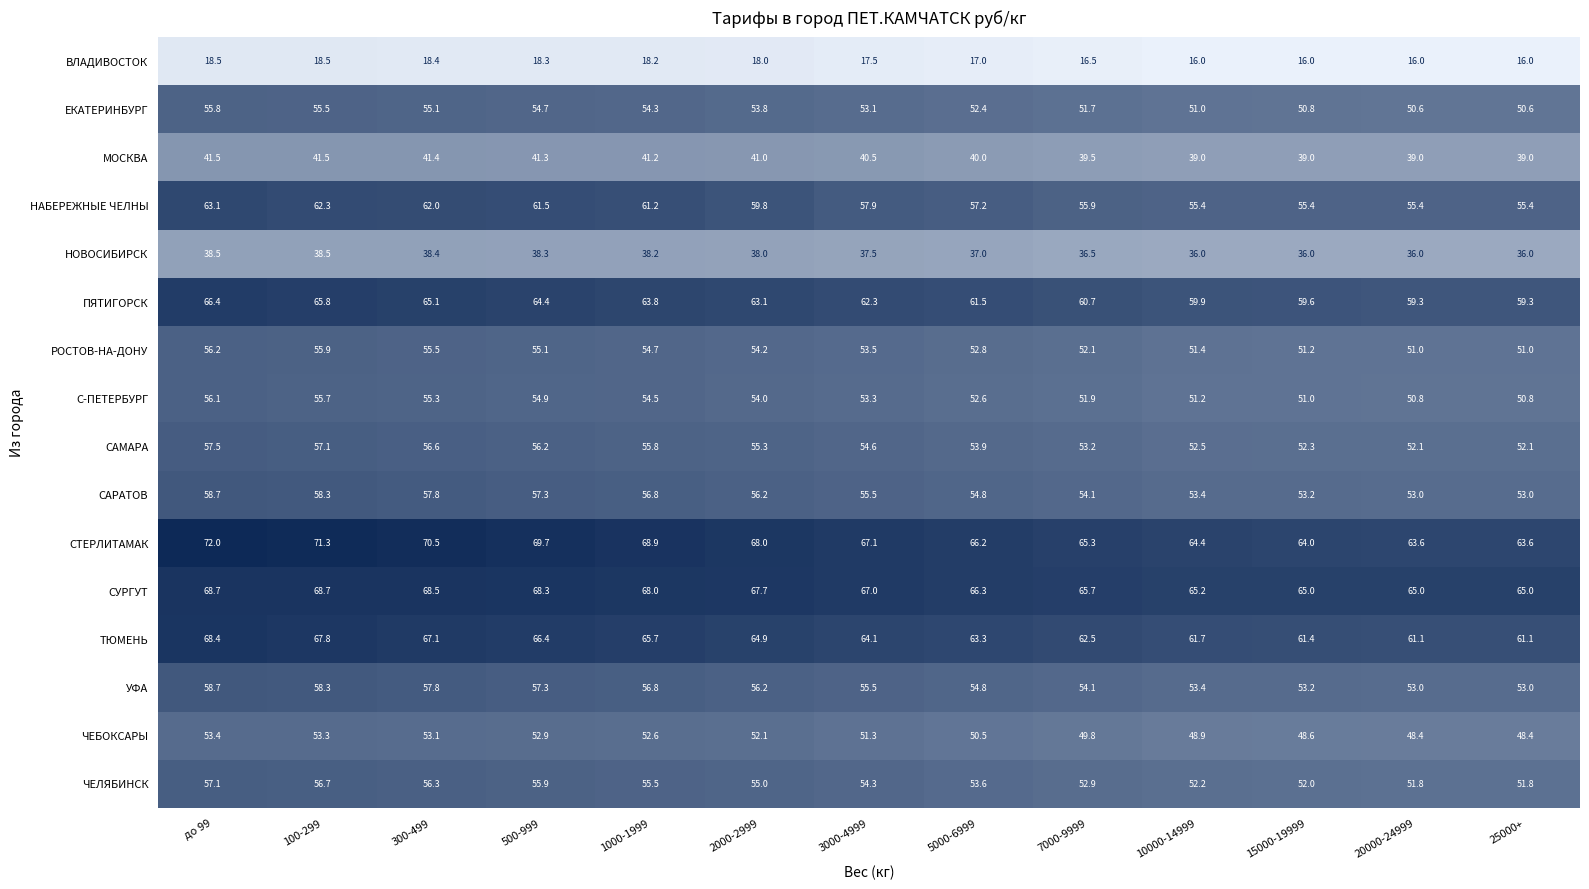

Where is РОСТОВ-НА-ДОНУ nearest to the value 53?

5000-6999